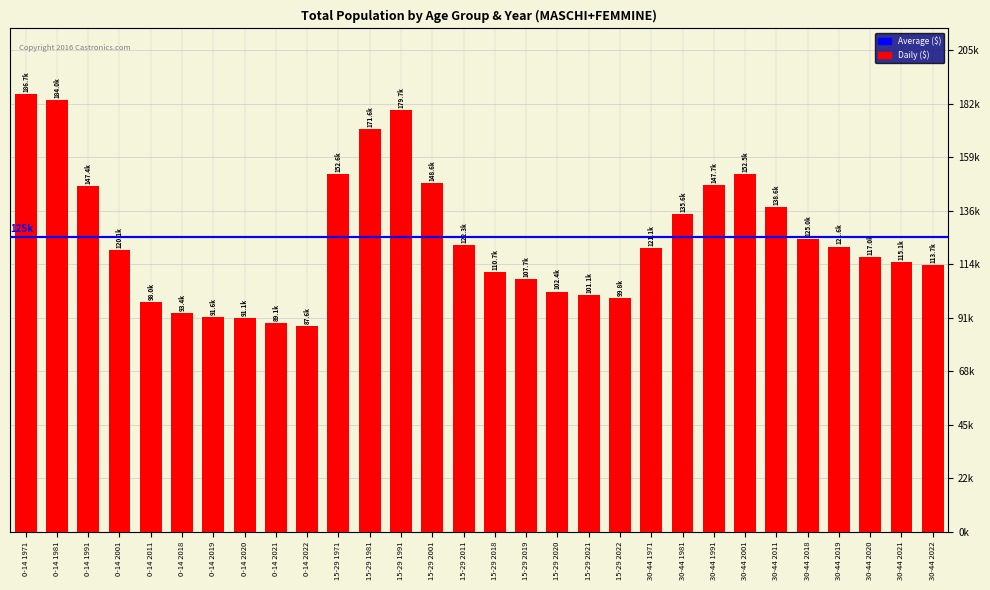

What is the label of the 6th bar from the left?

0-14 2018